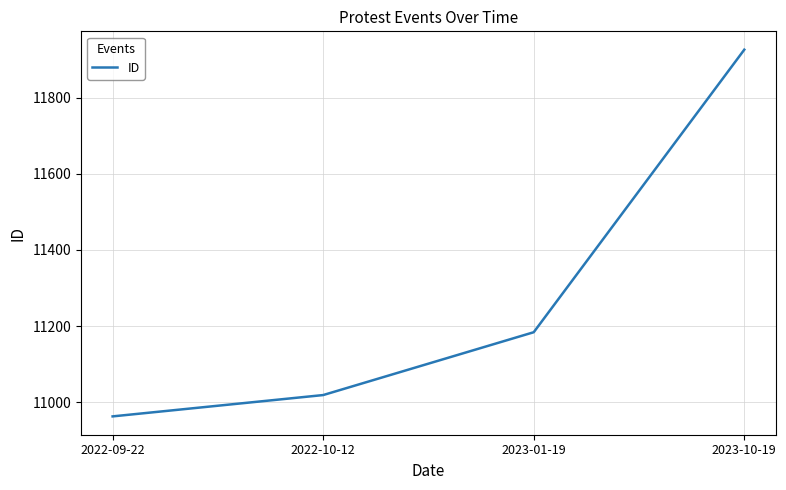

The chart shows a value of 11184 at 2023-01-19. True or false?

True